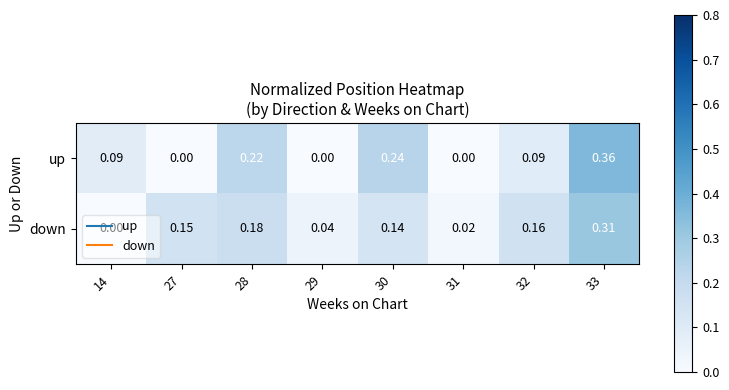

At how many categories does at least one series exceed 0?

8